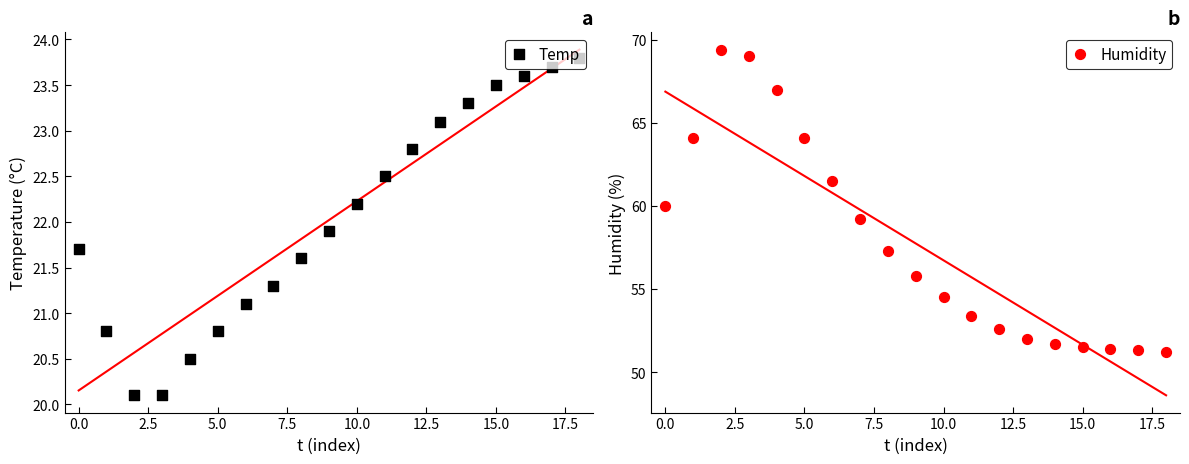

What are all the series names shown in the legend?

Temp, Humidity